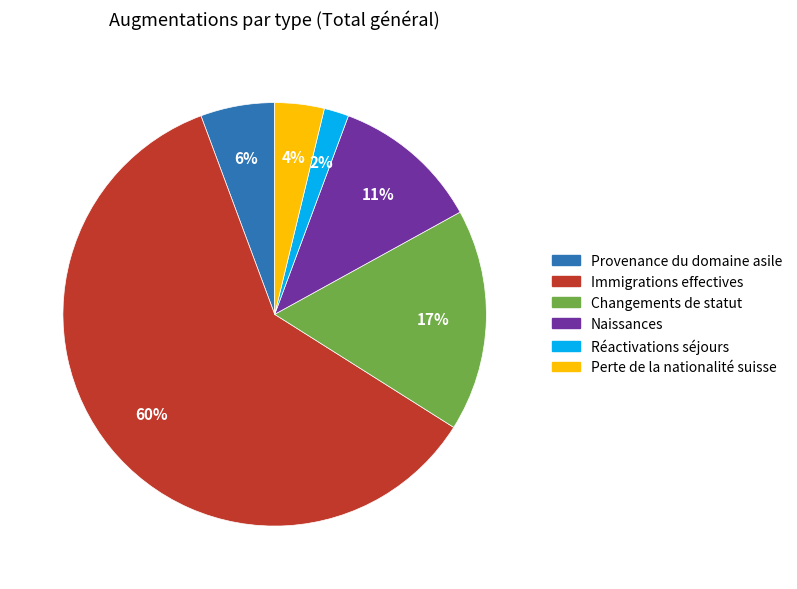

The Naissances slice represents 1% of the pie. True or false?

False